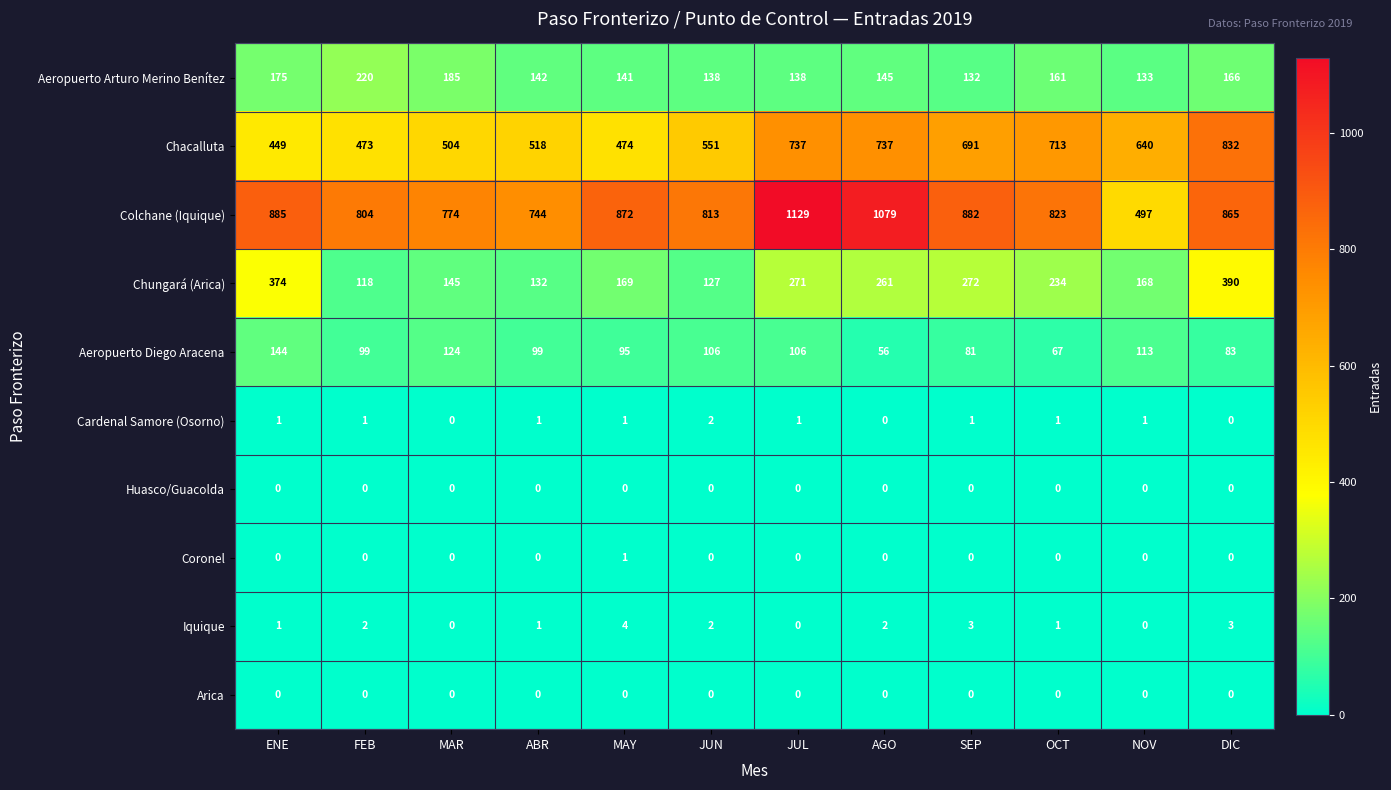

What is the average value of the Colchane (Iquique) series?

847